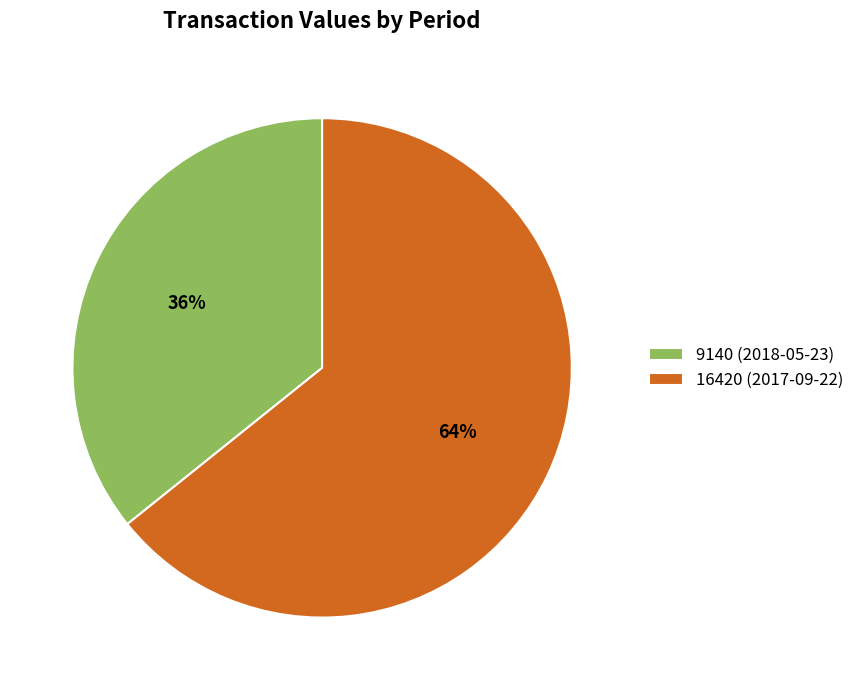

To the nearest percent, what is the combined percentage of 9140 (2018-05-23) and 16420 (2017-09-22)?

100%